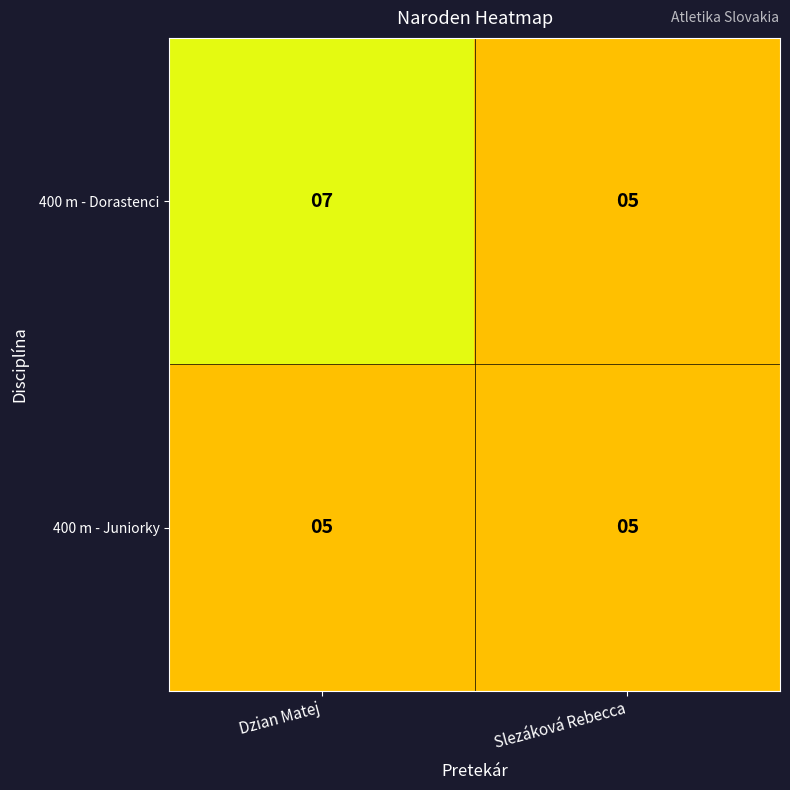

Reading left to right, transcribe all the data shown in this chart.

400 m - Dorastenci: 7	5
400 m - Juniorky: 5	5